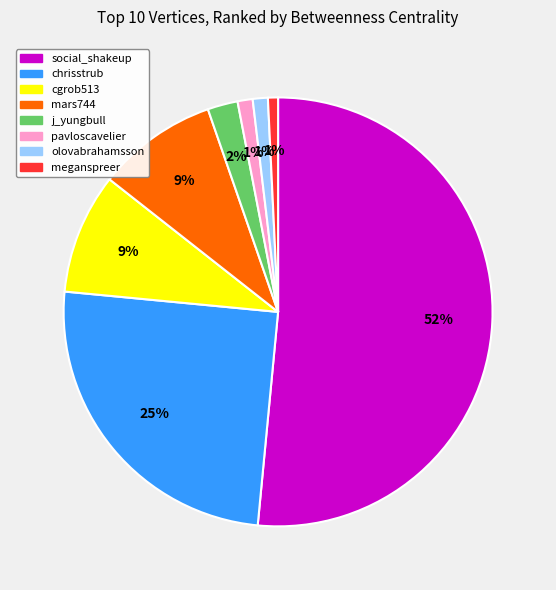

Do j_yungbull and chrisstrub together represent more than half of the pie?

No